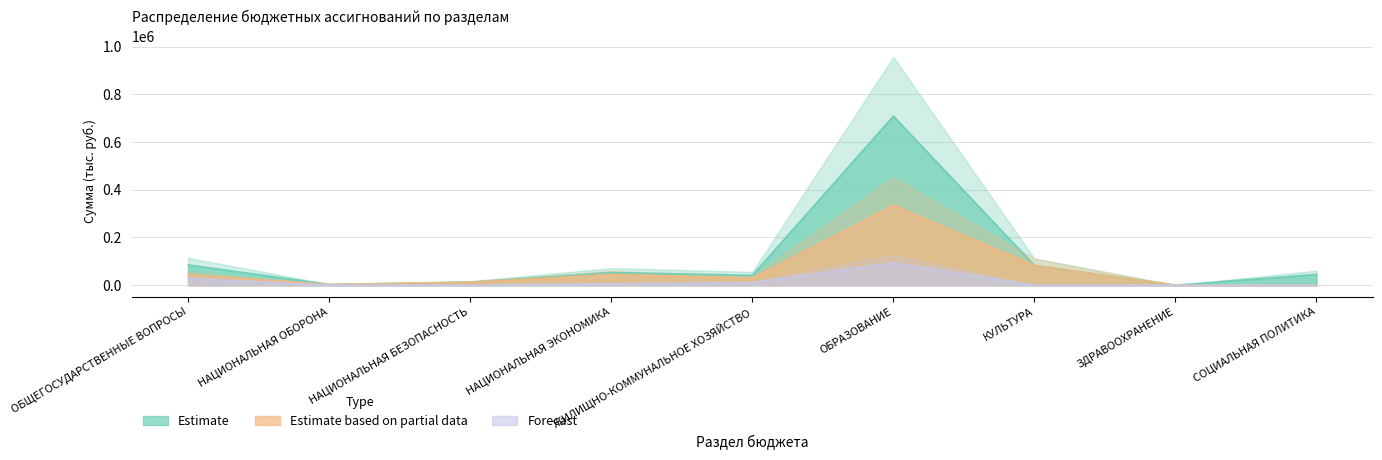

What is the difference between the Forecast values at ОБЩЕГОСУДАРСТВЕННЫЕ ВОПРОСЫ and НАЦИОНАЛЬНАЯ ЭКОНОМИКА?

21495.3